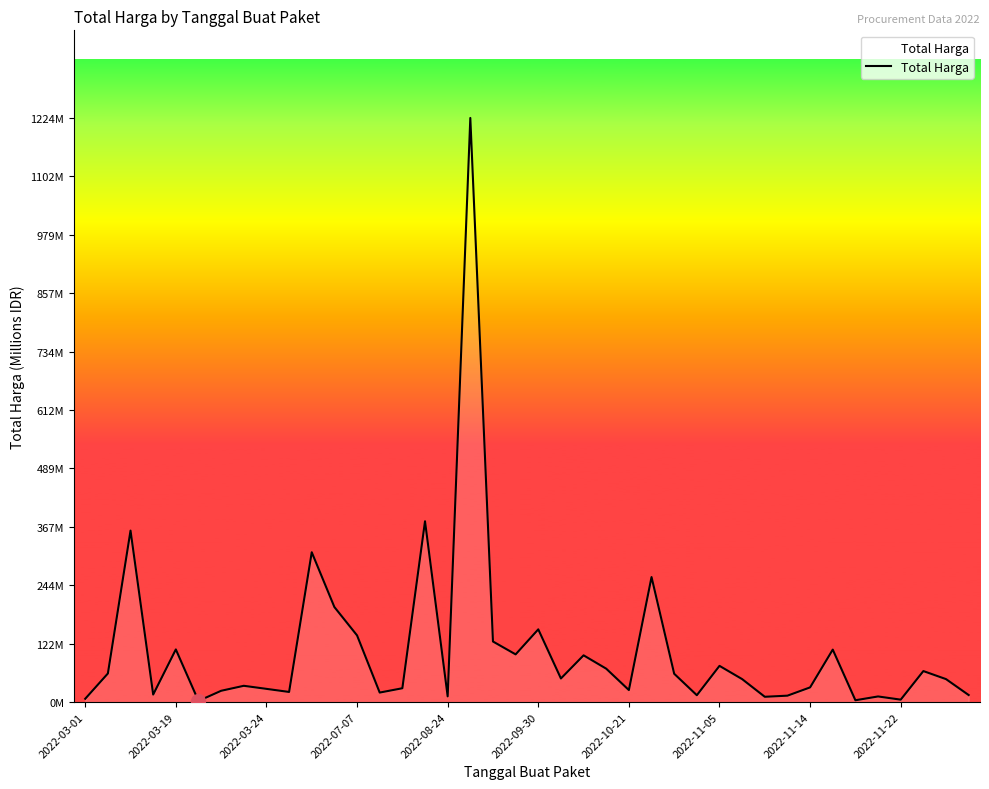

Rank the categories by value from highest to lowest.

17, 15, 2022-03-24, 10, 25, 11, 20, 12, 18, 2022-08-24, 33, 19, 22, 28, 23, 37, 2022-03-19, 26, 21, 29, 38, 2022-11-05, 32, 14, 2022-11-14, 24, 2022-10-21, 2022-11-22, 13, 2022-07-07, 39, 27, 31, 16, 35, 30, 2022-03-01, 36, 34, 2022-09-30